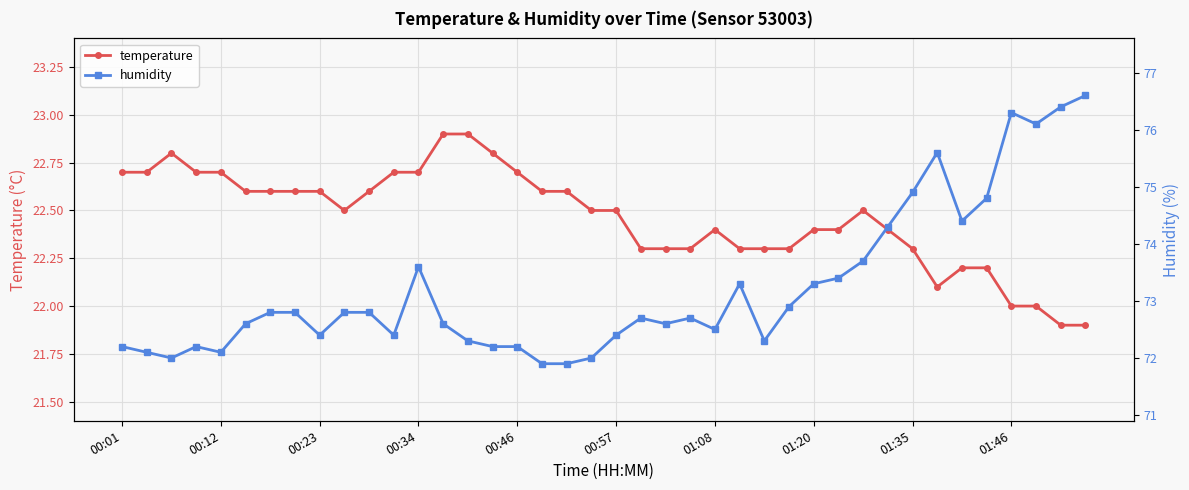

What position from the left is 33?

34